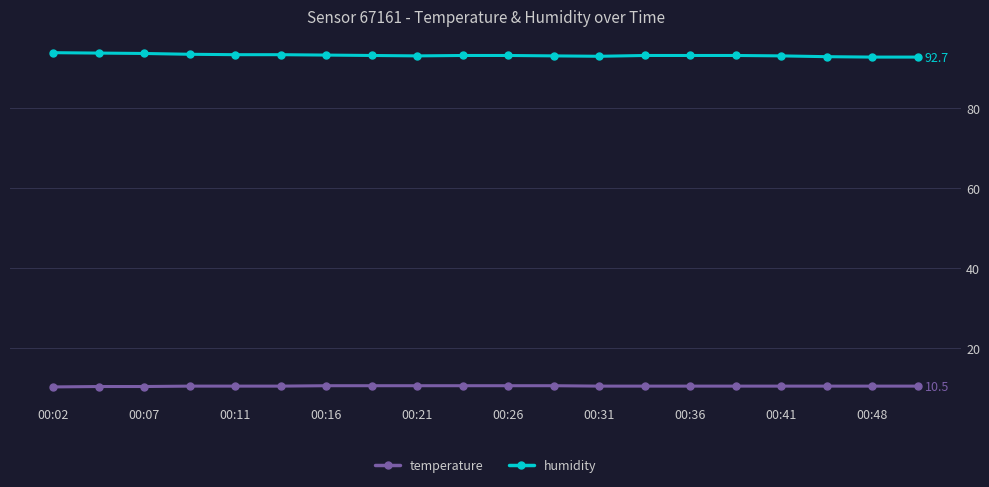

How many data points does each series have?

20